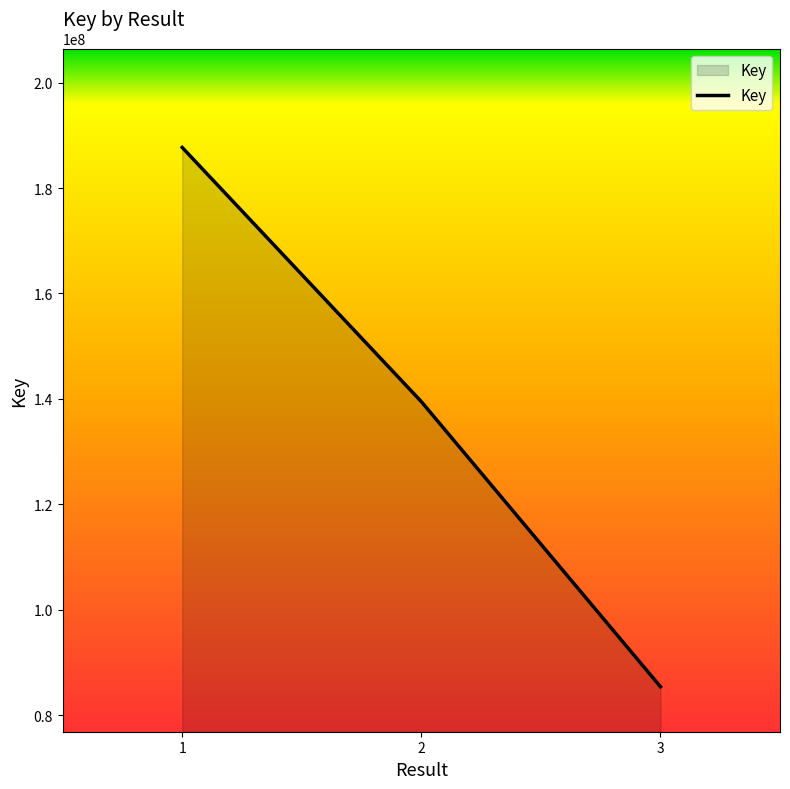

What is the ratio of the value at 2 to the value at 1?

0.7